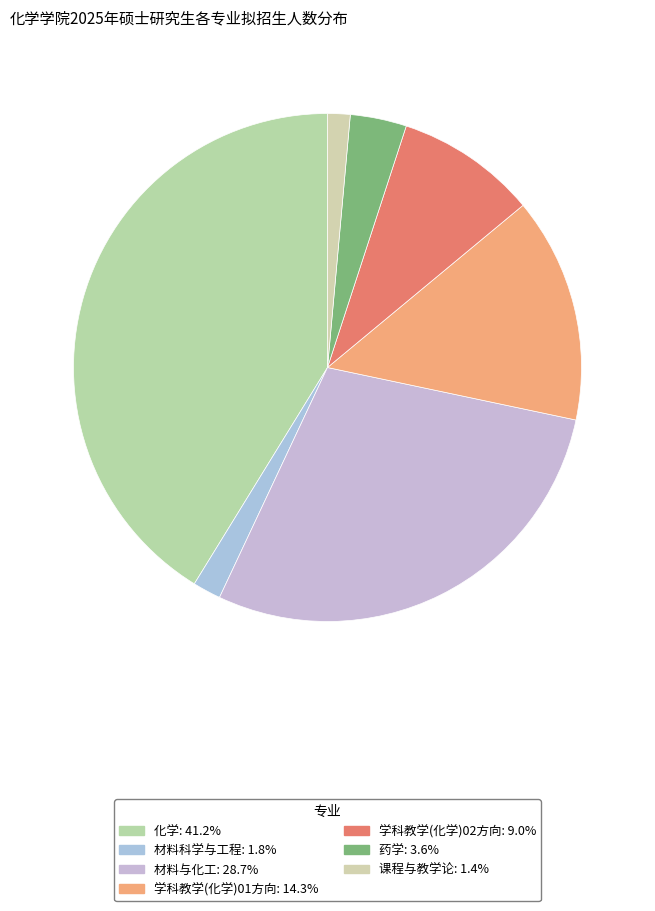

To the nearest percent, what is the difference between the 药学 and 材料与化工 slice percentages?

25%